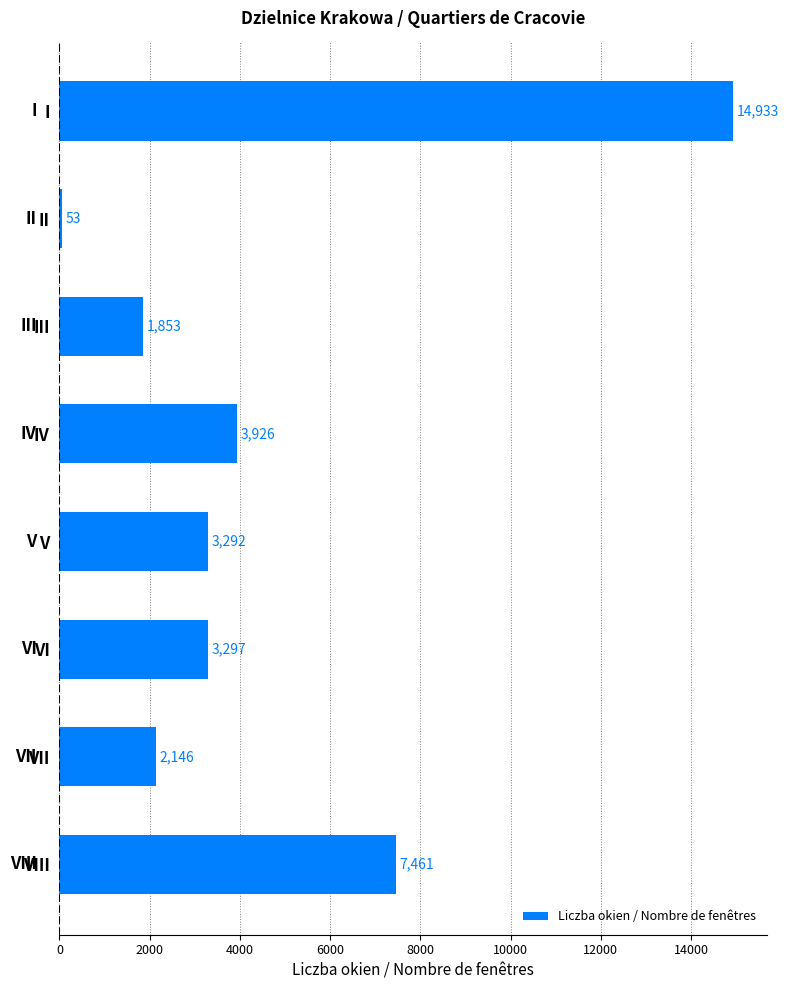

Between IV and VII, which is larger?

IV